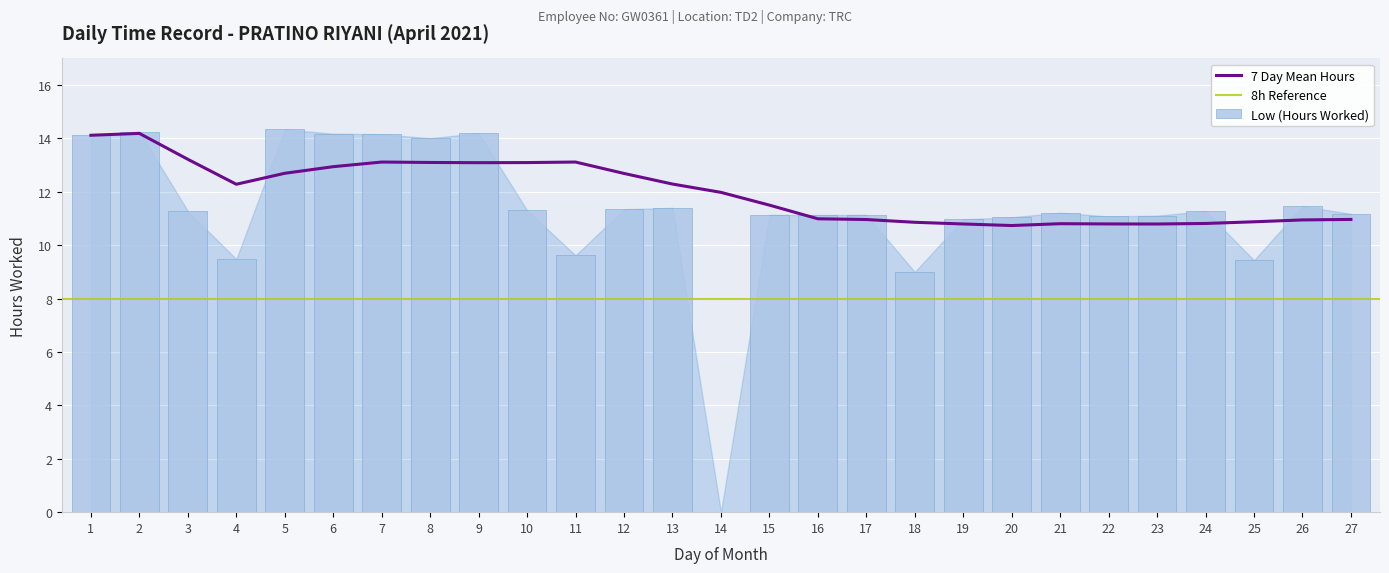

Reading left to right, extract all data points from this chart.

14.1	14.3	11.3	9.5	14.3	14.2	14.2	14.0	14.2	11.3	9.6	11.3	11.4	0.0	11.1	11.1	11.1	9.0	11.0	11.1	11.2	11.1	11.1	11.3	9.4	11.5	11.2